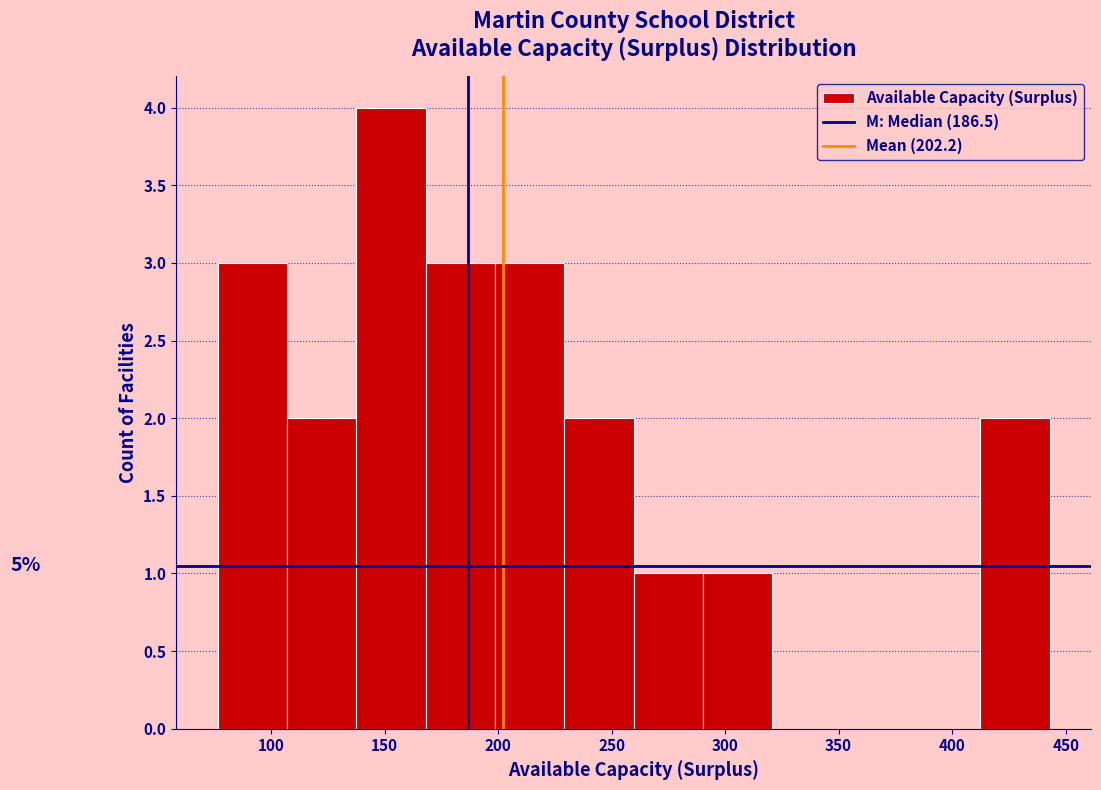

Over which range of the x-axis is the bar tallest?

140 to 170